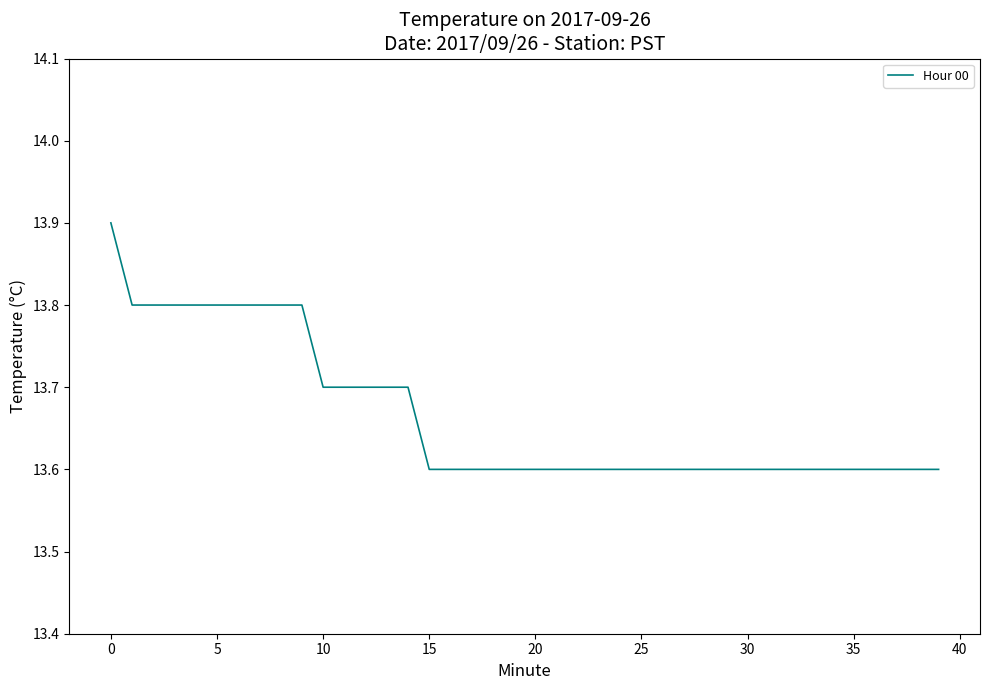

What is the difference between the maximum and minimum values?

0.3